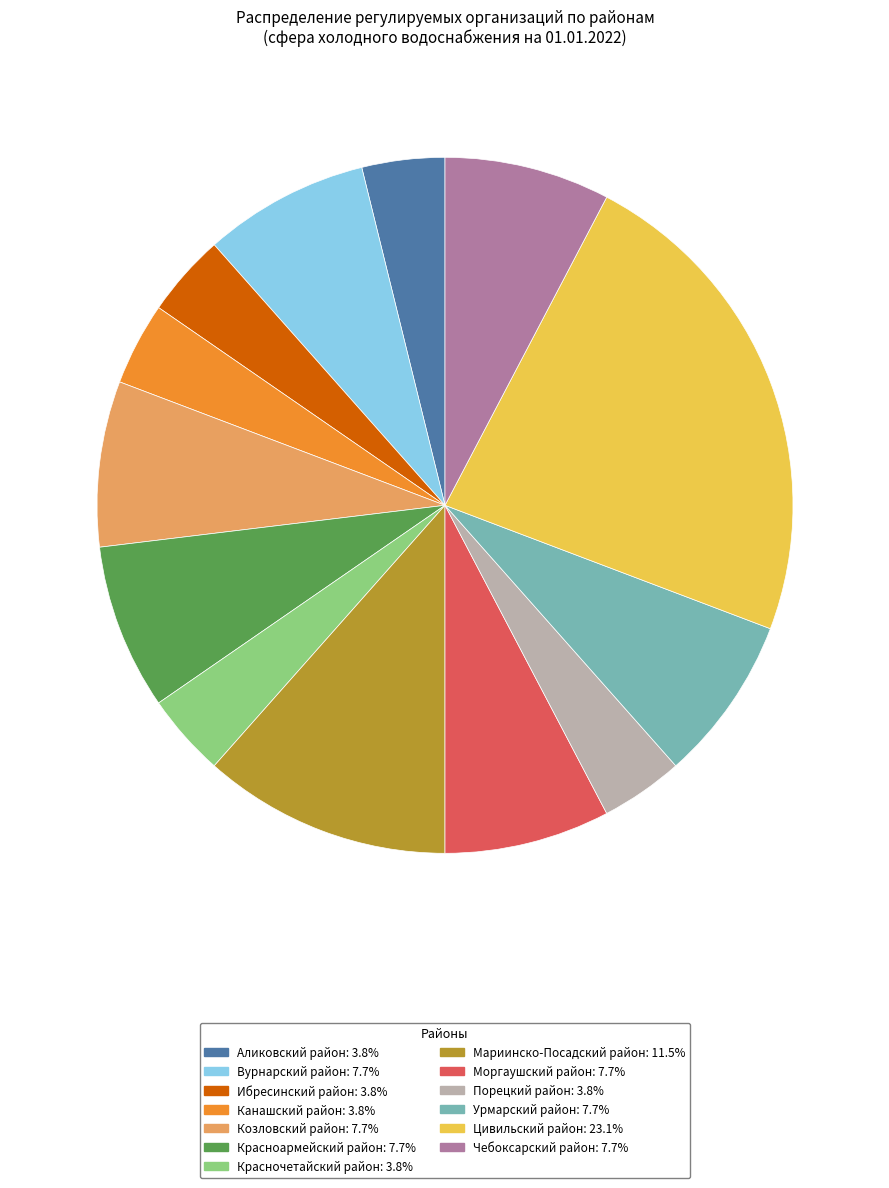

Which has a higher value, Козловский район or Ибресинский район?

Козловский район